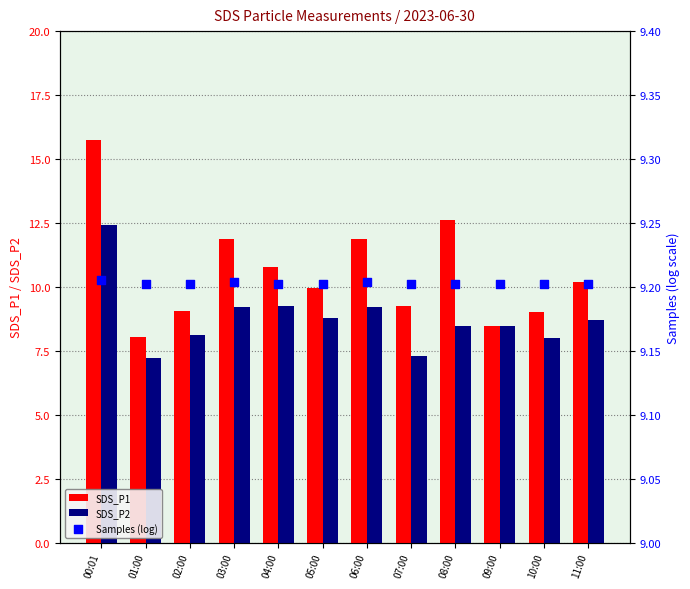

Which series reaches the minimum Y coordinate?

SDS_P2